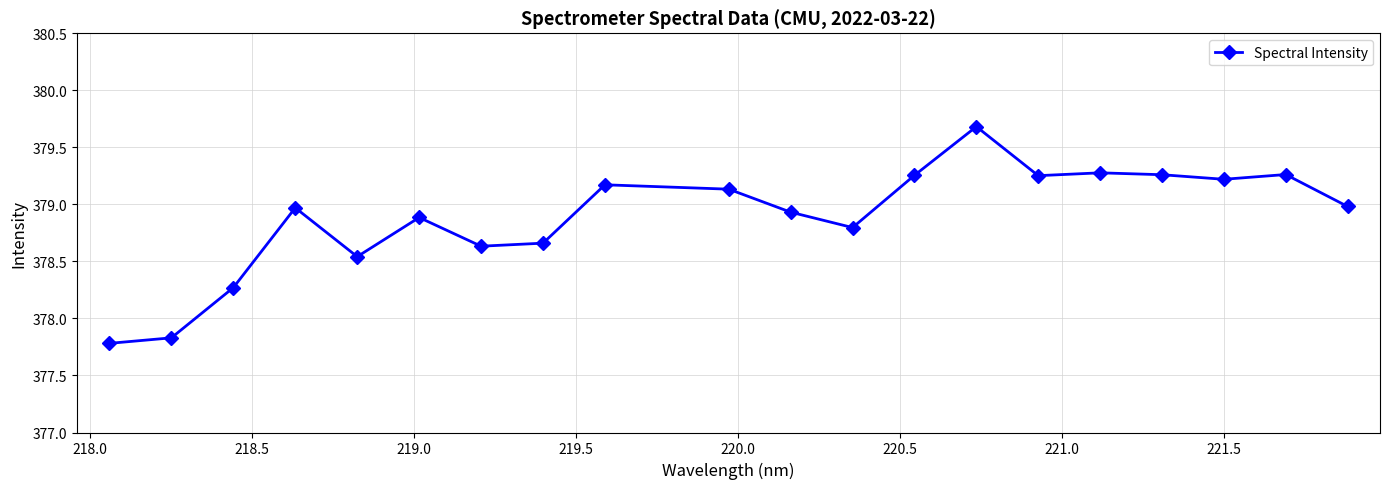

What is the smallest value displayed?

377.8